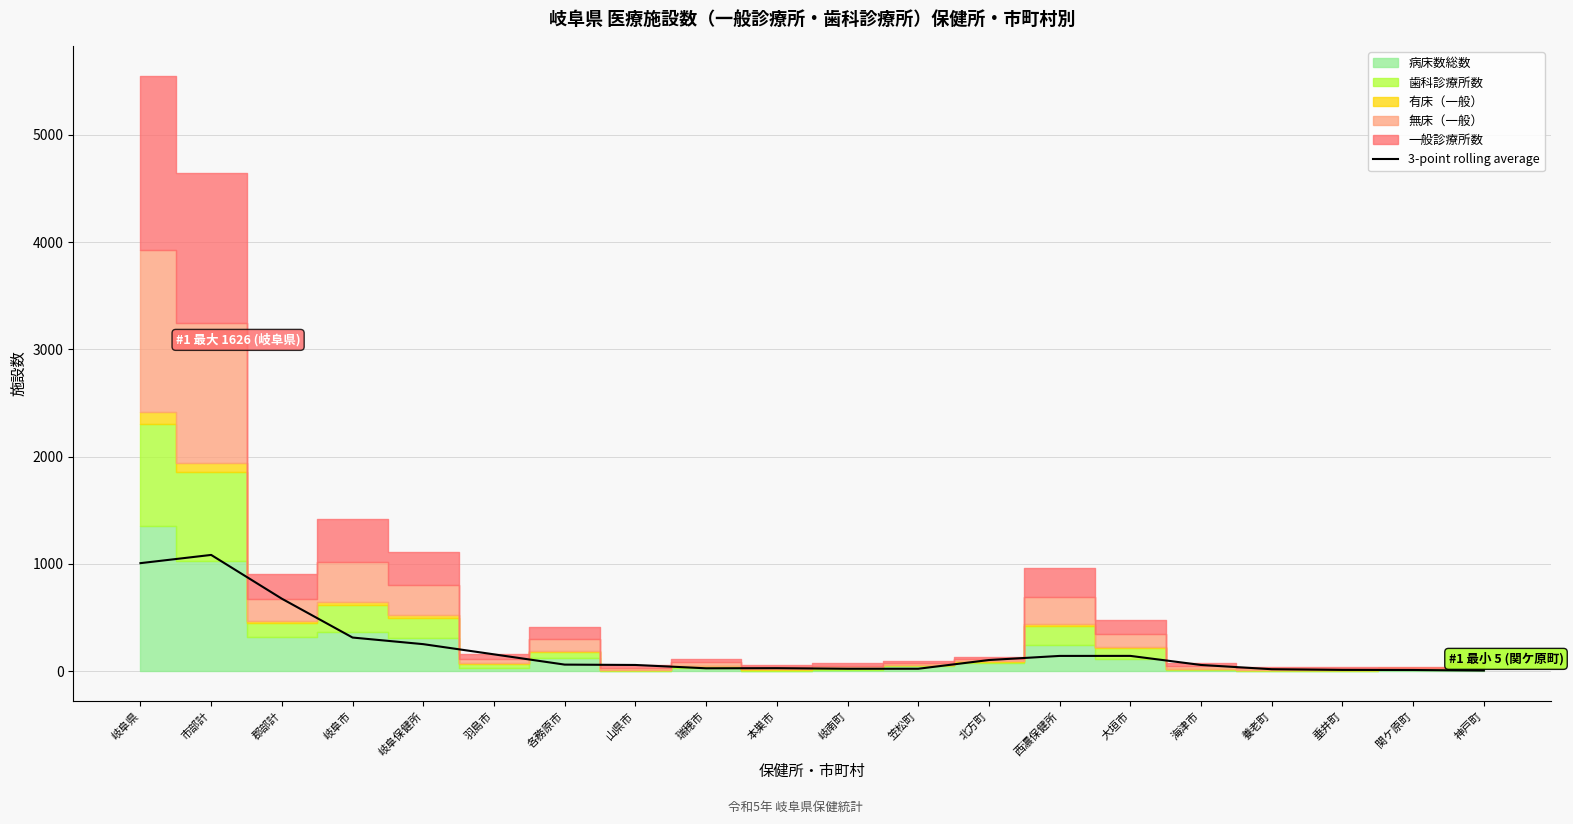

What is the maximum value for 3-point rolling average?

1084.0